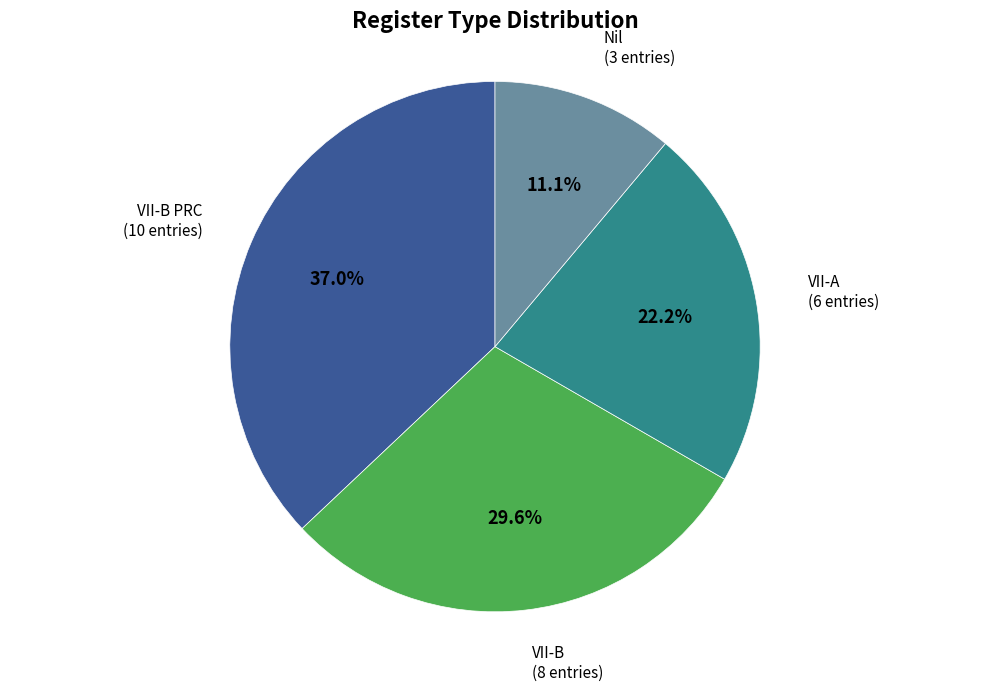

Rank the categories by value from highest to lowest.

VII-B PRC, VII-B, VII-A, Nil